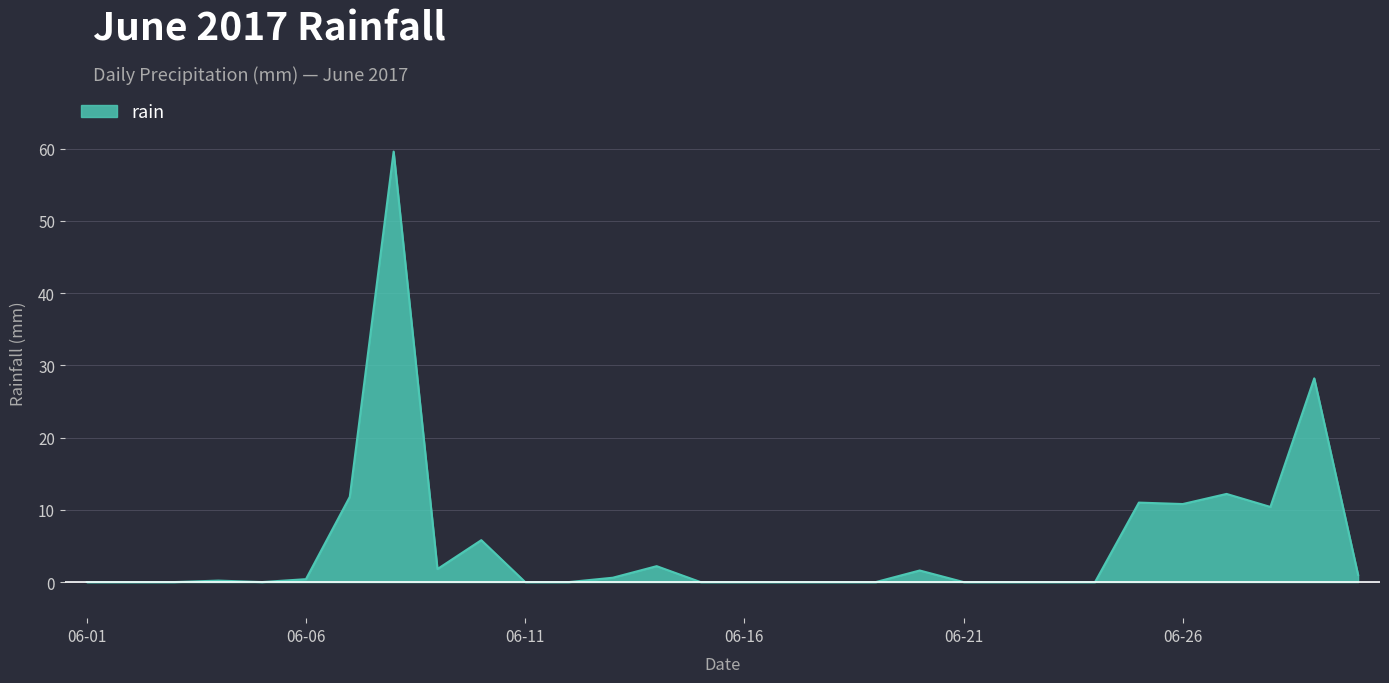

What is the maximum value shown in the chart?

59.6